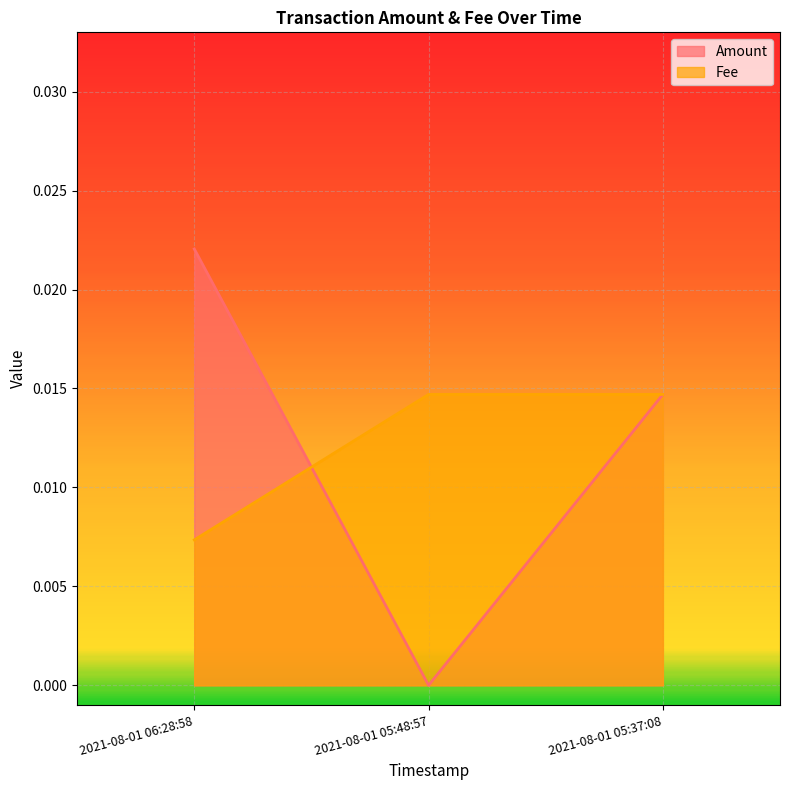

Which series has the widest spread of values?

Amount